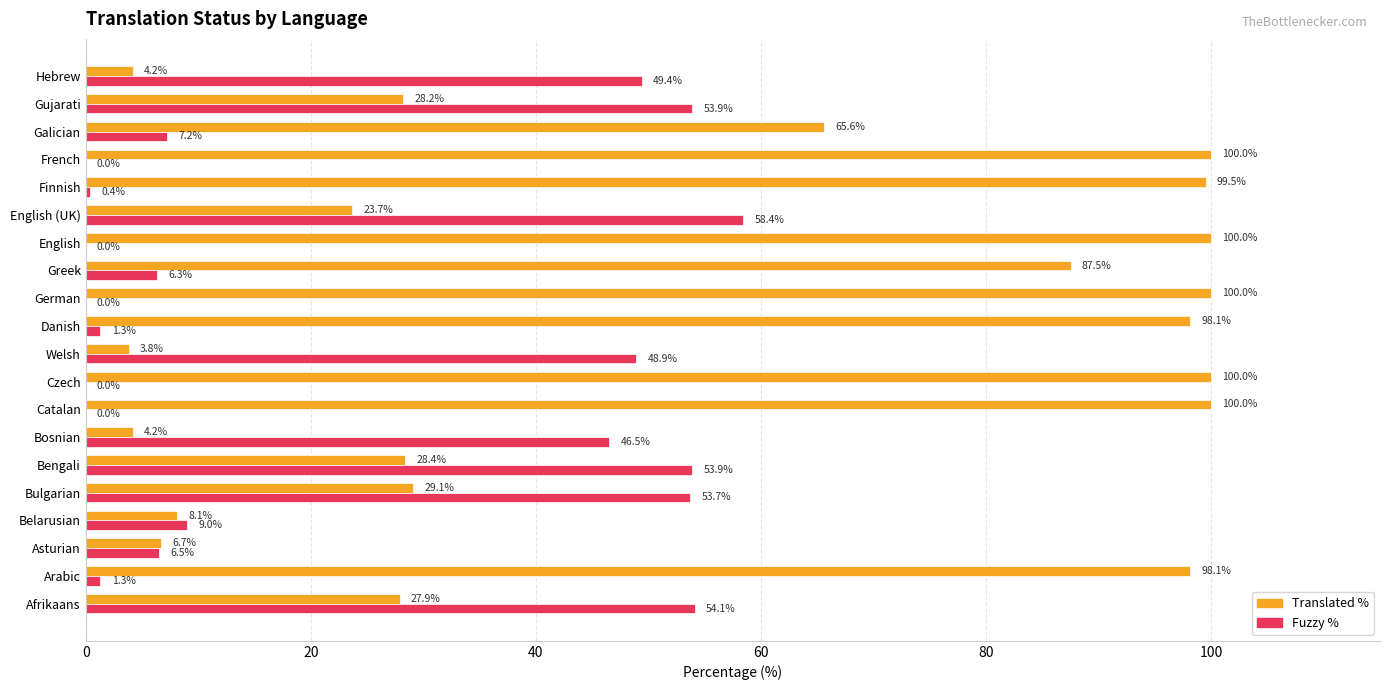

What is the total value across all series at Bulgarian?

82.8